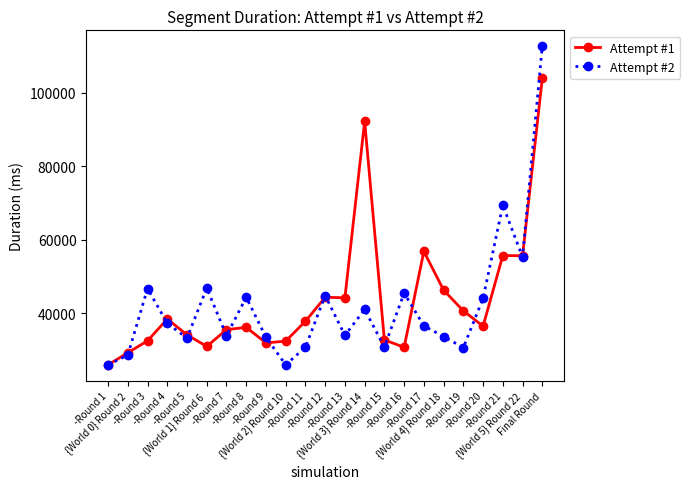

At which label is Attempt #2 closest to 69298?

-Round 21